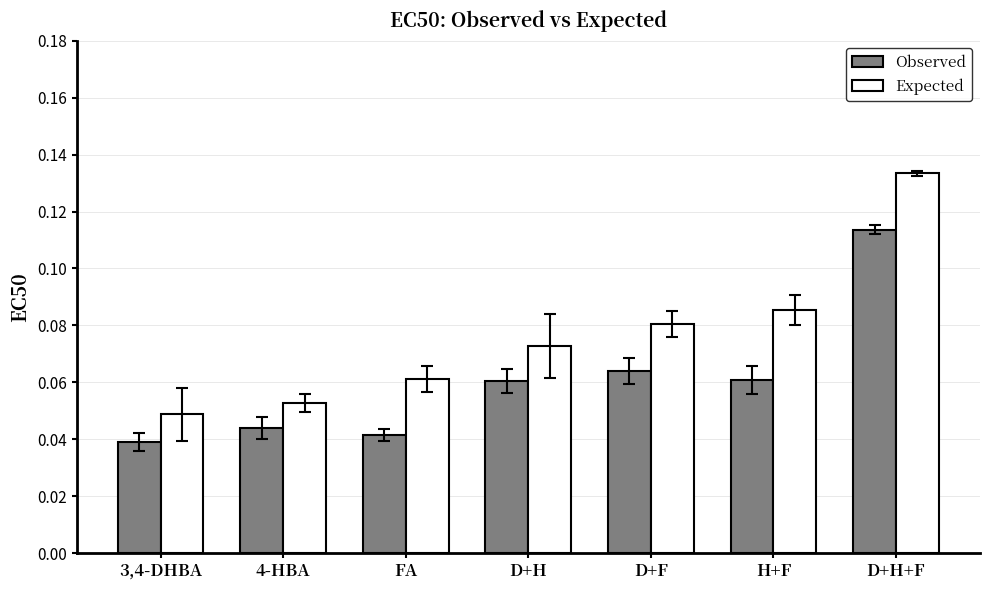

What are all the series names shown in the legend?

Observed, Expected